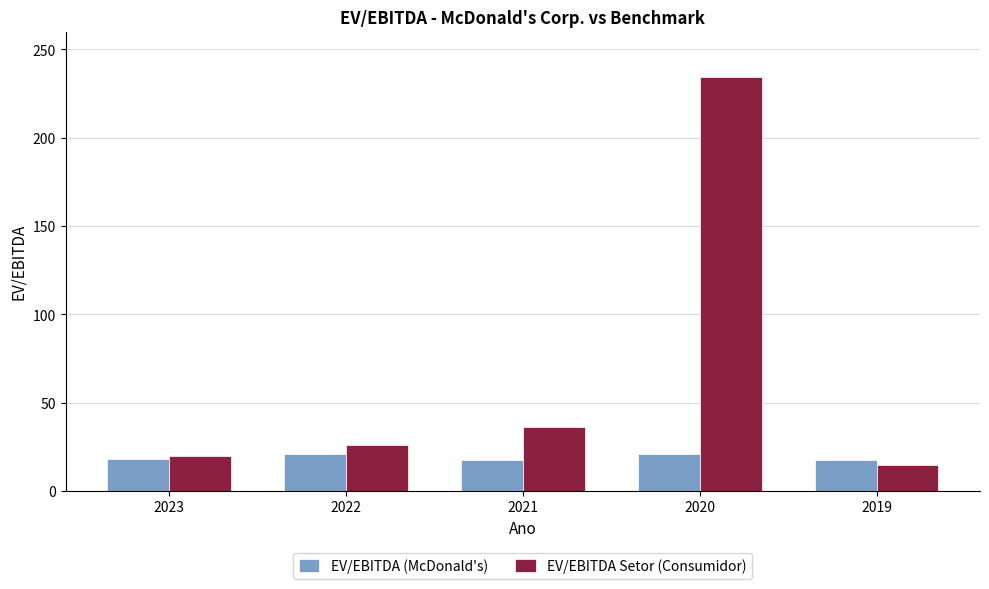

What is the maximum value for EV/EBITDA (McDonald's)?

21.0